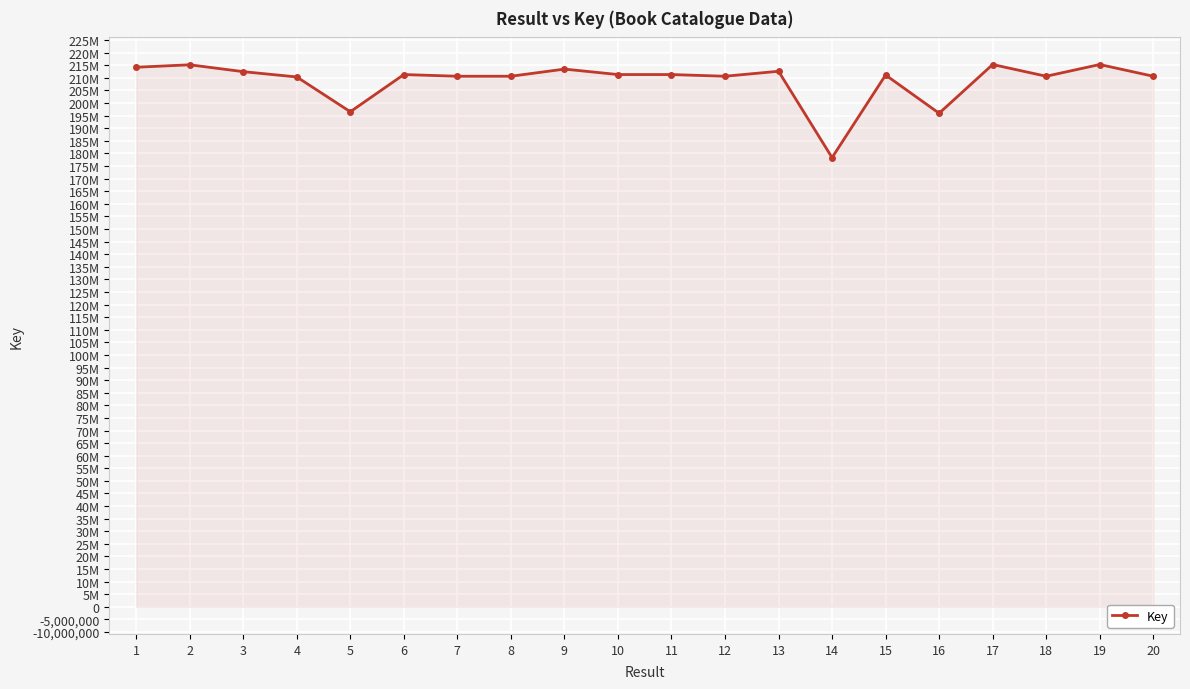

What is the sum of all values?

4178252599